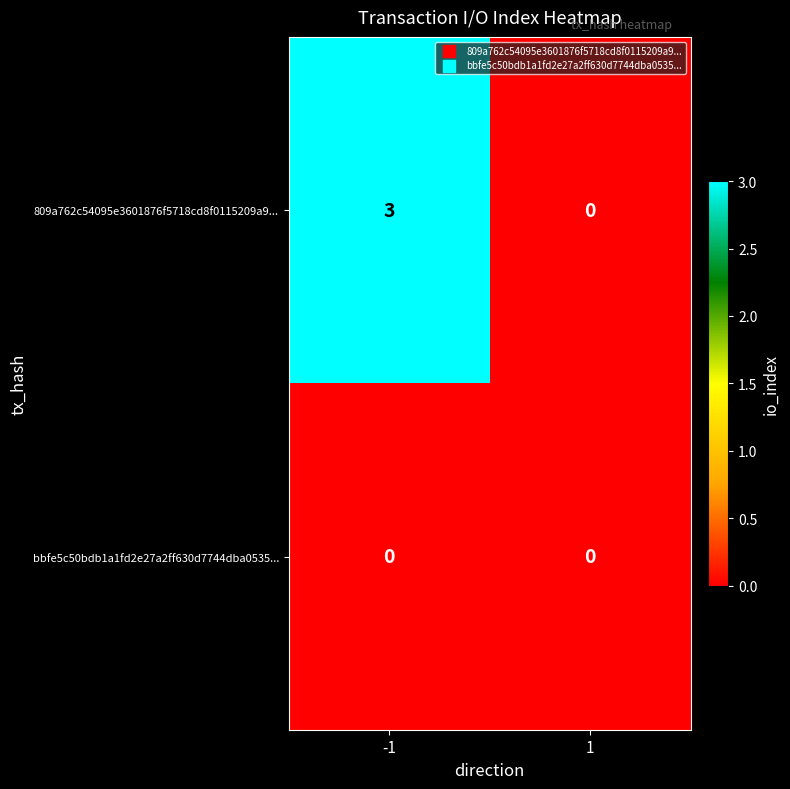

Rank the series by their average value, from highest to lowest.

809a762c54095e3601876f5718cd8f0115209a9..., bbfe5c50bdb1a1fd2e27a2ff630d7744dba0535...